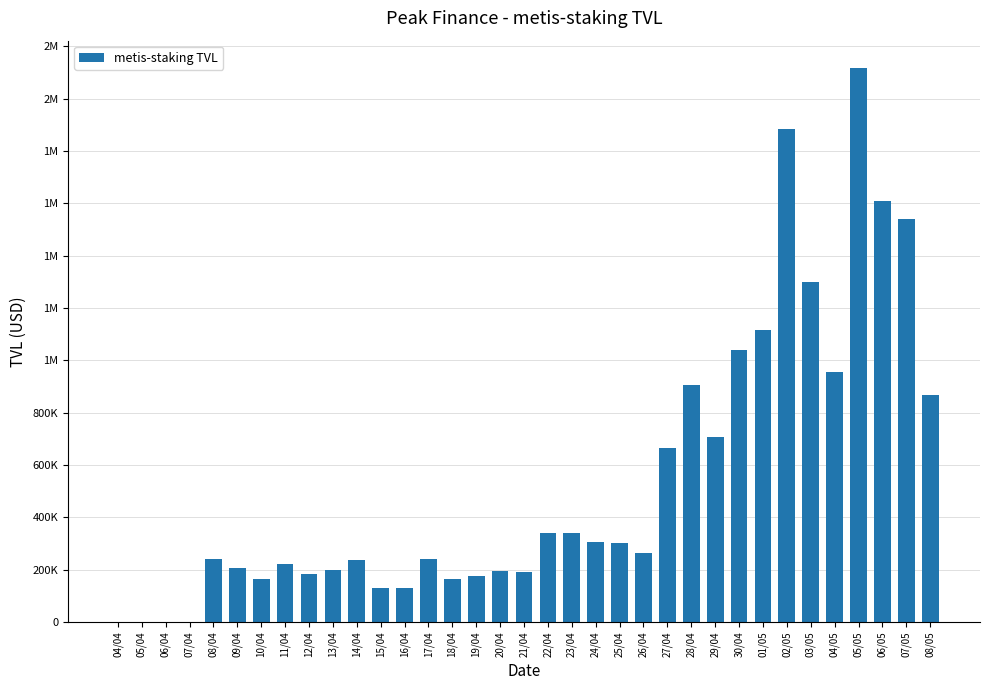

What position from the left is 01/05?

28